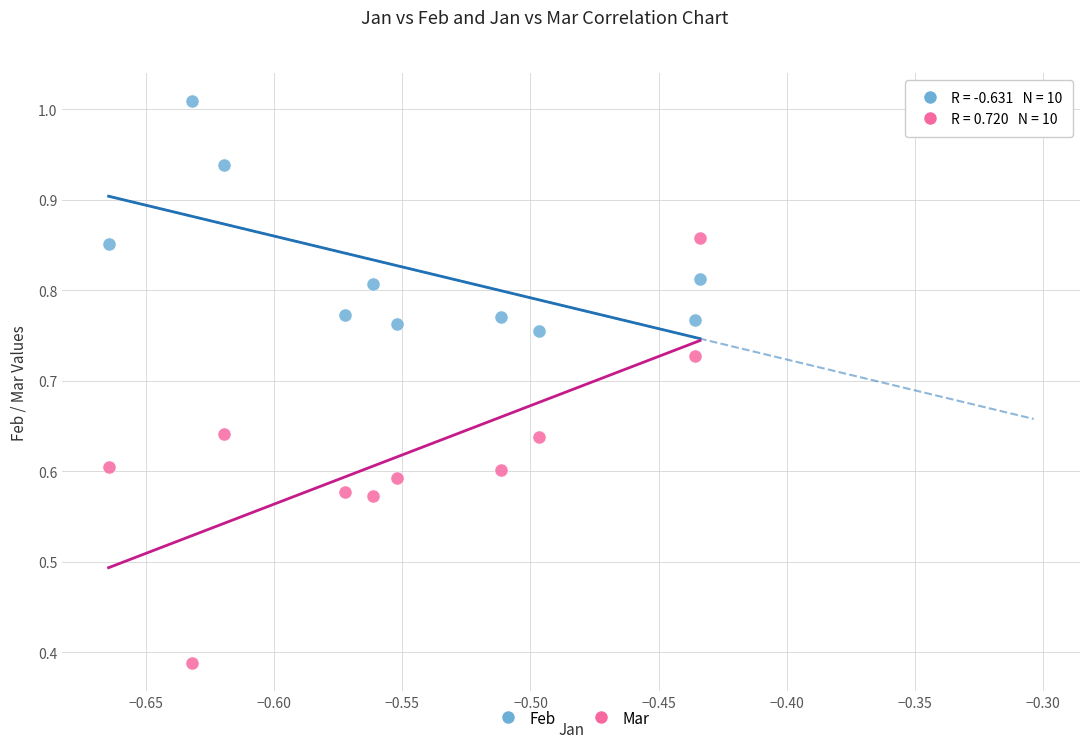

Which series contains the lowest Y value?

Mar